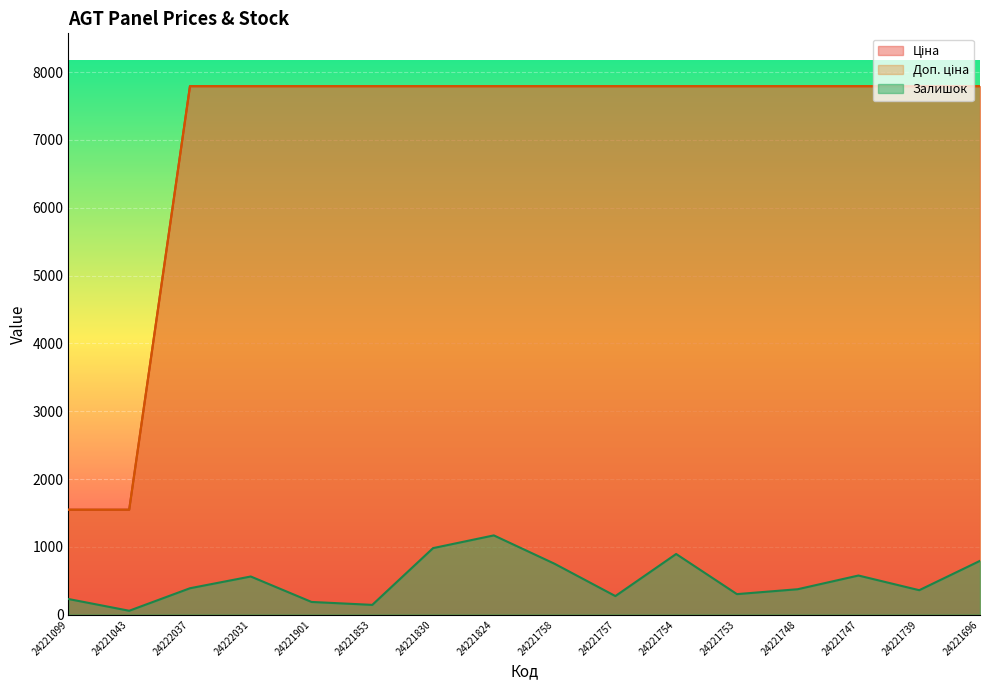

What is the label of the 9th point from the left?

24221758